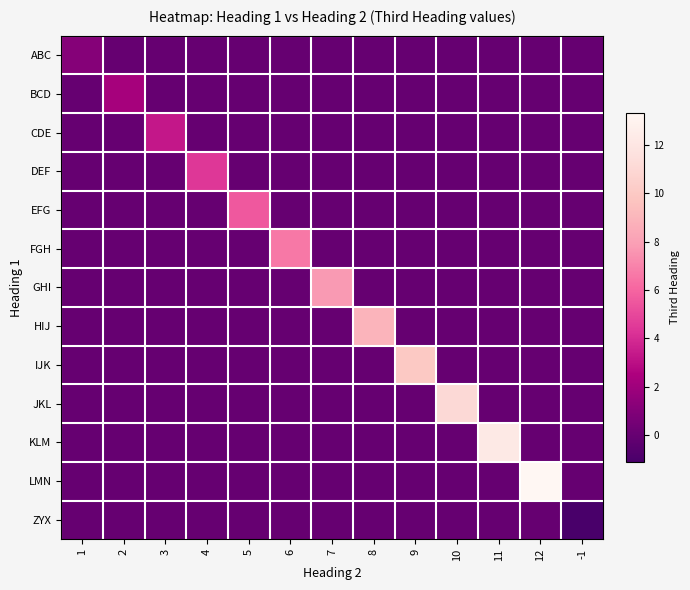

Reading right to left, transcribe all the data shown in this chart.

ABC: -1=0.0	12=0.0	11=0.0	10=0.0	9=0.0	8=0.0	7=0.0	6=0.0	5=0.0	4=0.0	3=0.0	2=0.0	1=1.1
BCD: -1=0.0	12=0.0	11=0.0	10=0.0	9=0.0	8=0.0	7=0.0	6=0.0	5=0.0	4=0.0	3=0.0	2=2.2	1=0.0
CDE: -1=0.0	12=0.0	11=0.0	10=0.0	9=0.0	8=0.0	7=0.0	6=0.0	5=0.0	4=0.0	3=3.3	2=0.0	1=0.0
DEF: -1=0.0	12=0.0	11=0.0	10=0.0	9=0.0	8=0.0	7=0.0	6=0.0	5=0.0	4=4.4	3=0.0	2=0.0	1=0.0
EFG: -1=0.0	12=0.0	11=0.0	10=0.0	9=0.0	8=0.0	7=0.0	6=0.0	5=5.5	4=0.0	3=0.0	2=0.0	1=0.0
FGH: -1=0.0	12=0.0	11=0.0	10=0.0	9=0.0	8=0.0	7=0.0	6=6.7	5=0.0	4=0.0	3=0.0	2=0.0	1=0.0
GHI: -1=0.0	12=0.0	11=0.0	10=0.0	9=0.0	8=0.0	7=7.8	6=0.0	5=0.0	4=0.0	3=0.0	2=0.0	1=0.0
HIJ: -1=0.0	12=0.0	11=0.0	10=0.0	9=0.0	8=8.9	7=0.0	6=0.0	5=0.0	4=0.0	3=0.0	2=0.0	1=0.0
IJK: -1=0.0	12=0.0	11=0.0	10=0.0	9=10.0	8=0.0	7=0.0	6=0.0	5=0.0	4=0.0	3=0.0	2=0.0	1=0.0
JKL: -1=0.0	12=0.0	11=0.0	10=11.1	9=0.0	8=0.0	7=0.0	6=0.0	5=0.0	4=0.0	3=0.0	2=0.0	1=0.0
KLM: -1=0.0	12=0.0	11=12.2	10=0.0	9=0.0	8=0.0	7=0.0	6=0.0	5=0.0	4=0.0	3=0.0	2=0.0	1=0.0
LMN: -1=0.0	12=13.3	11=0.0	10=0.0	9=0.0	8=0.0	7=0.0	6=0.0	5=0.0	4=0.0	3=0.0	2=0.0	1=0.0
ZYX: -1=-1.1	12=0.0	11=0.0	10=0.0	9=0.0	8=0.0	7=0.0	6=0.0	5=0.0	4=0.0	3=0.0	2=0.0	1=0.0